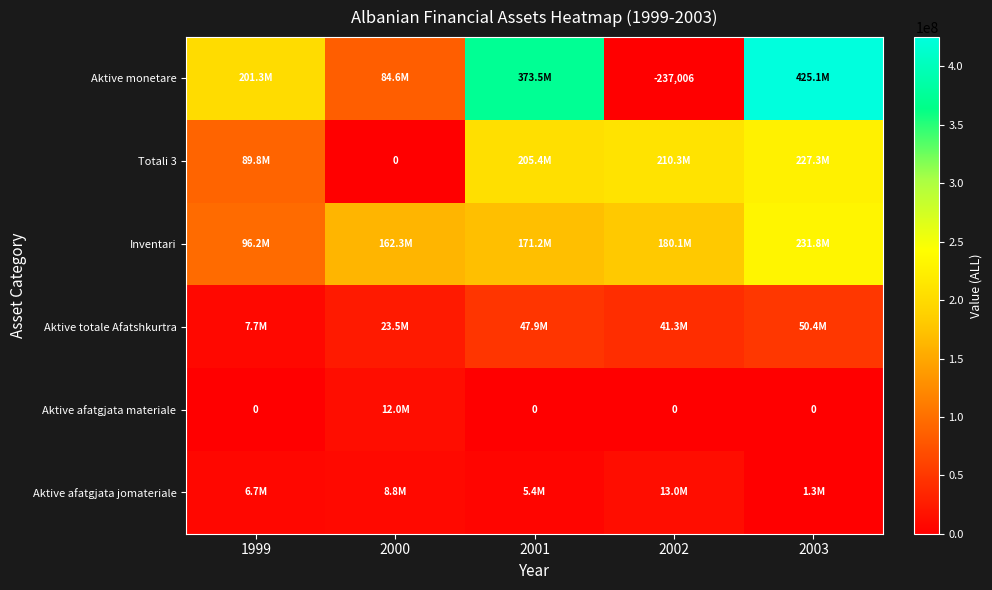

List the labels in order of Aktive afatgjata materiale value, largest first.

2000, 1999, 2001, 2002, 2003